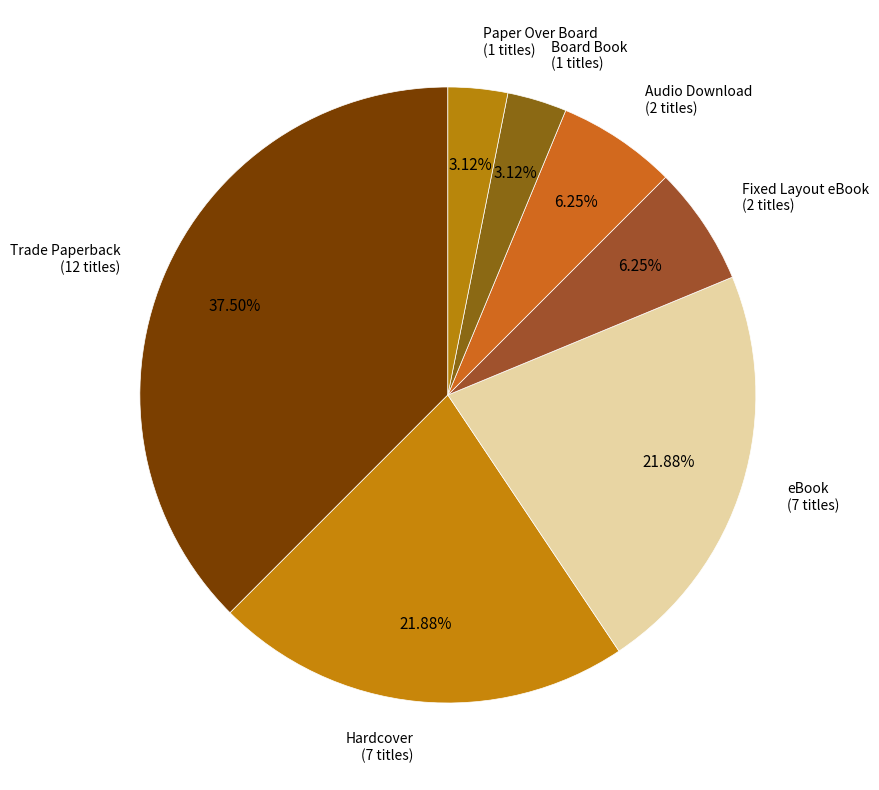

True or false: eBook accounts for 22% of the total.

True